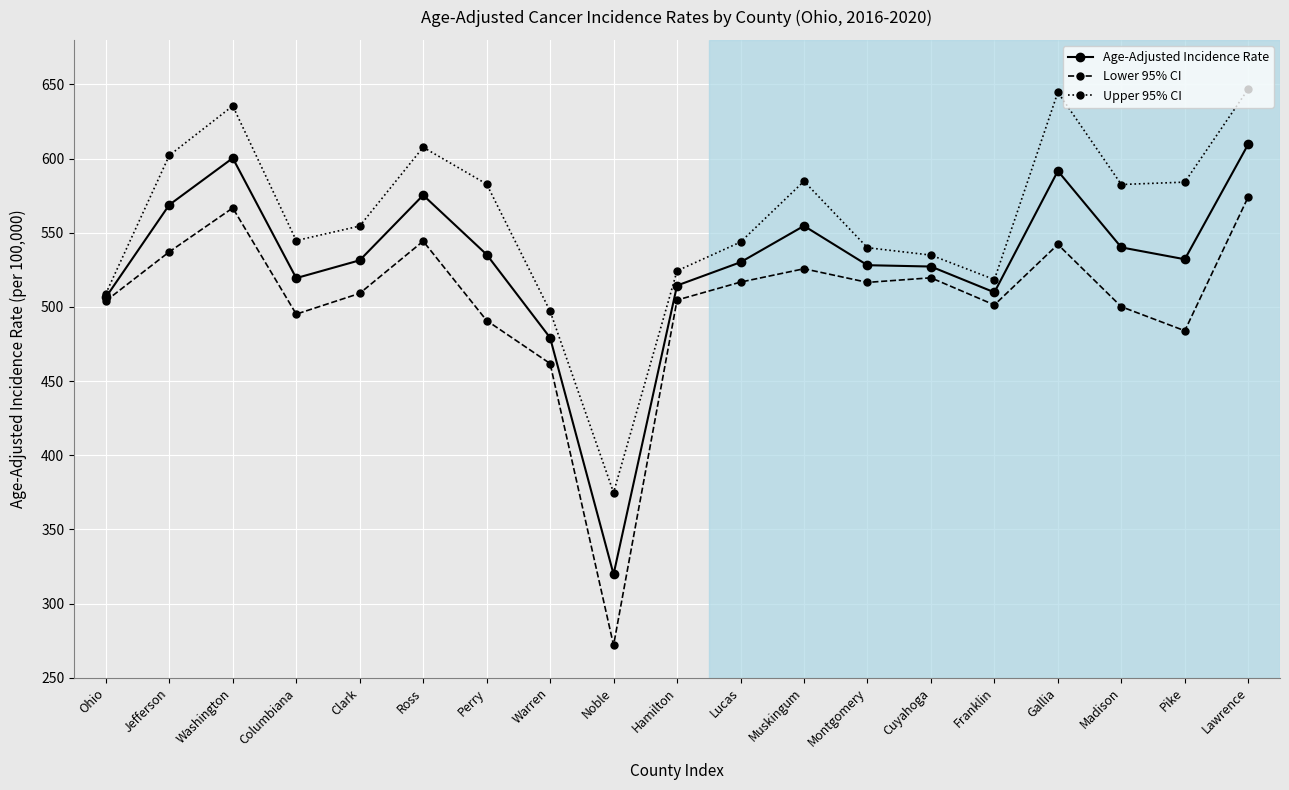

Is the value of Age-Adjusted Incidence Rate at Columbiana greater than the value of Upper 95% CI at Clark?

No